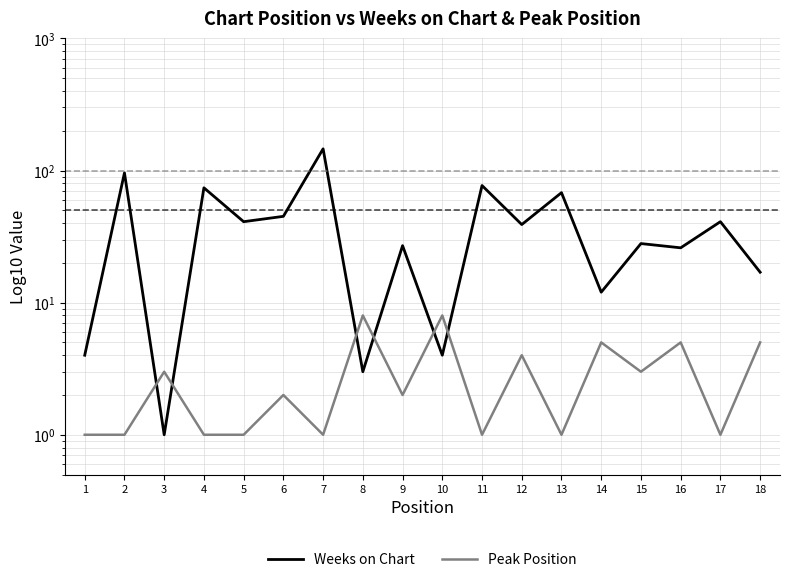

What is the difference between the second highest and second lowest values in the Weeks on Chart series?

93